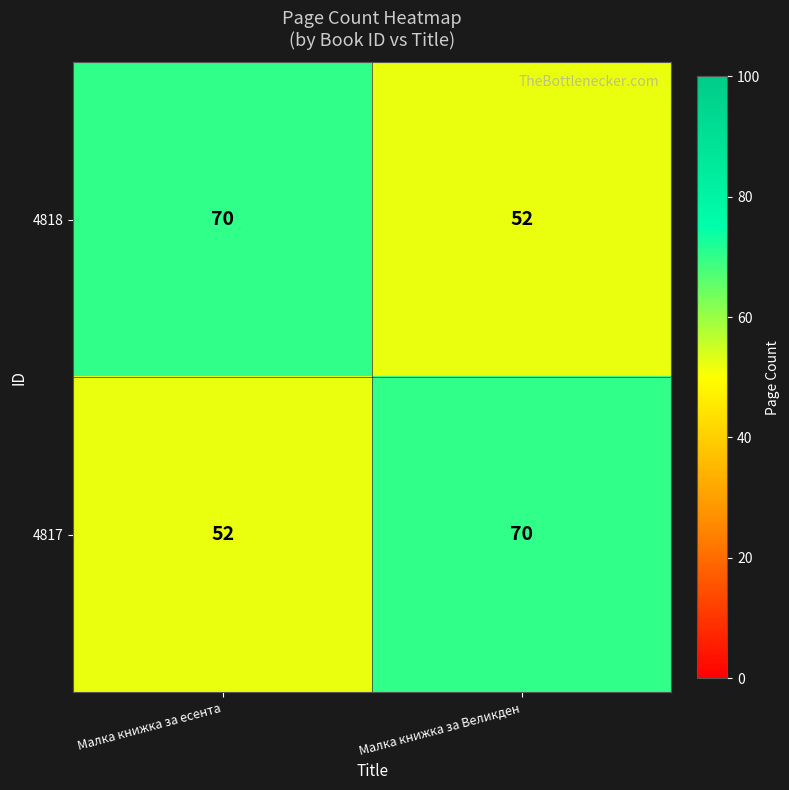

What is the lowest value of the 4817 series?

52